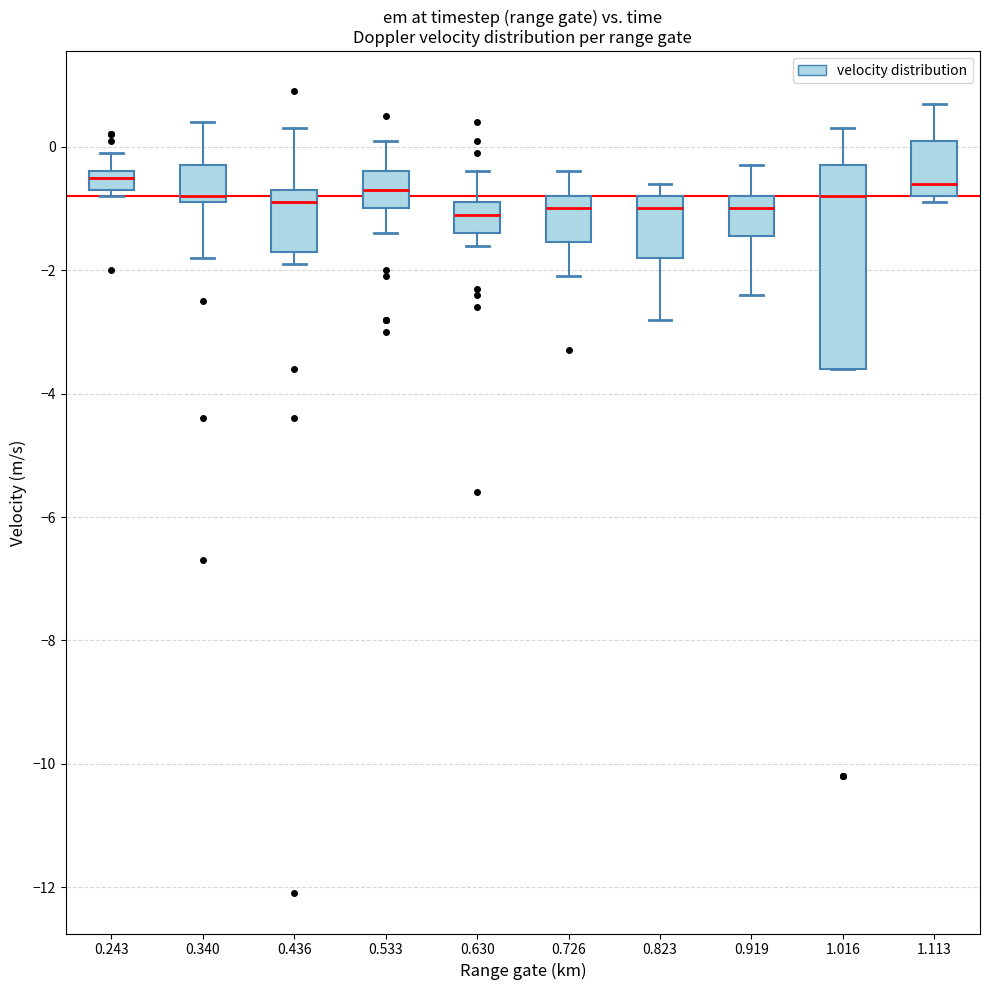

Where is the lower edge of the box at x = 0.243 on the y-axis? The values are not printed on the chart, so give them approximately, as read against the axis.

-0.6